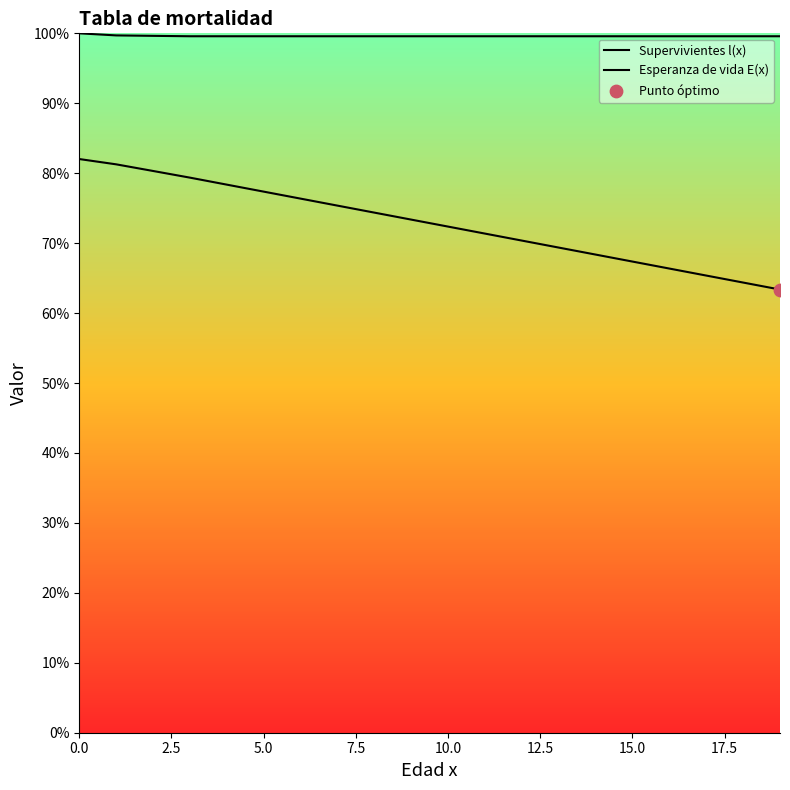

What are all the series names shown in the legend?

Supervivientes l(x), Esperanza de vida E(x)